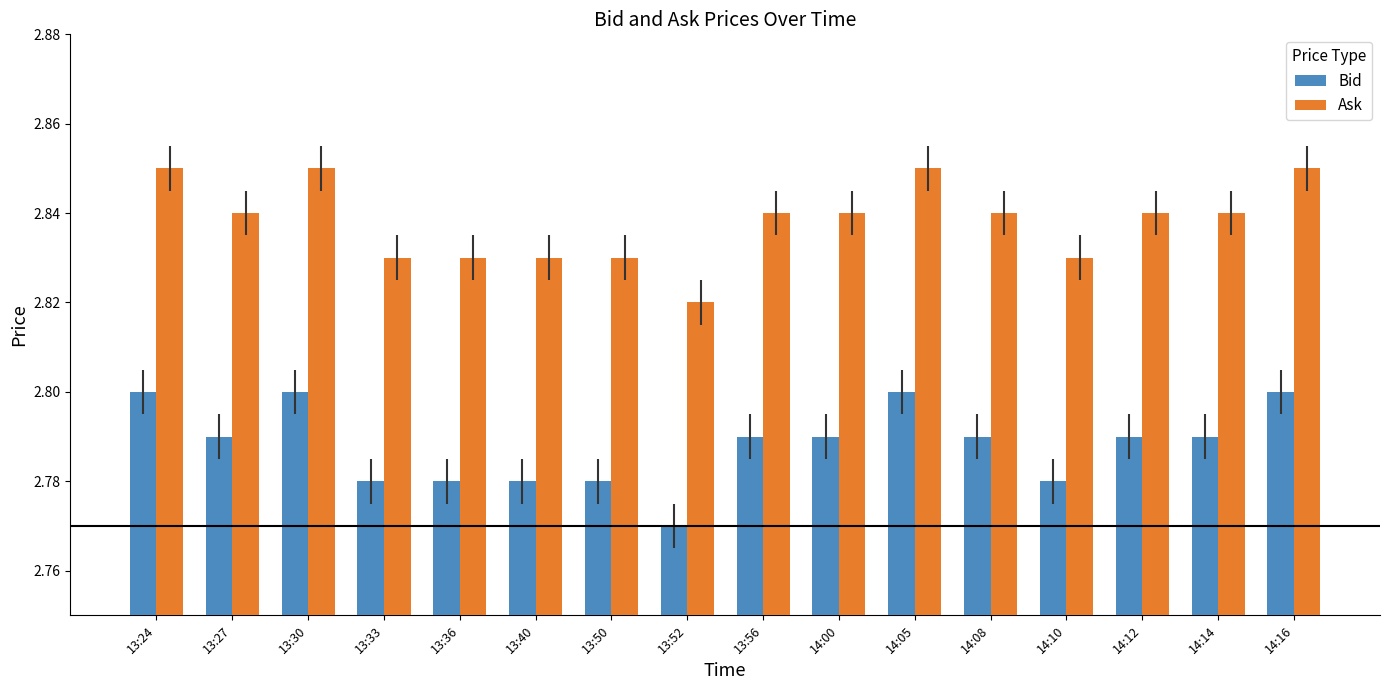

Which category has the lowest value in the Bid series?

13:52